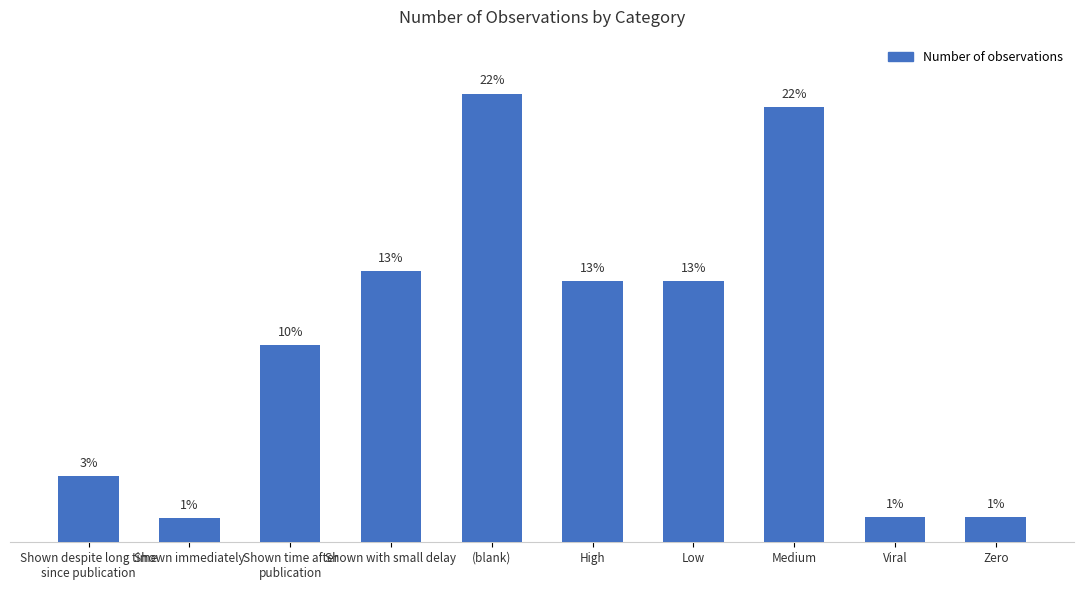

Where does the data first go above 5655?

Shown with small delay